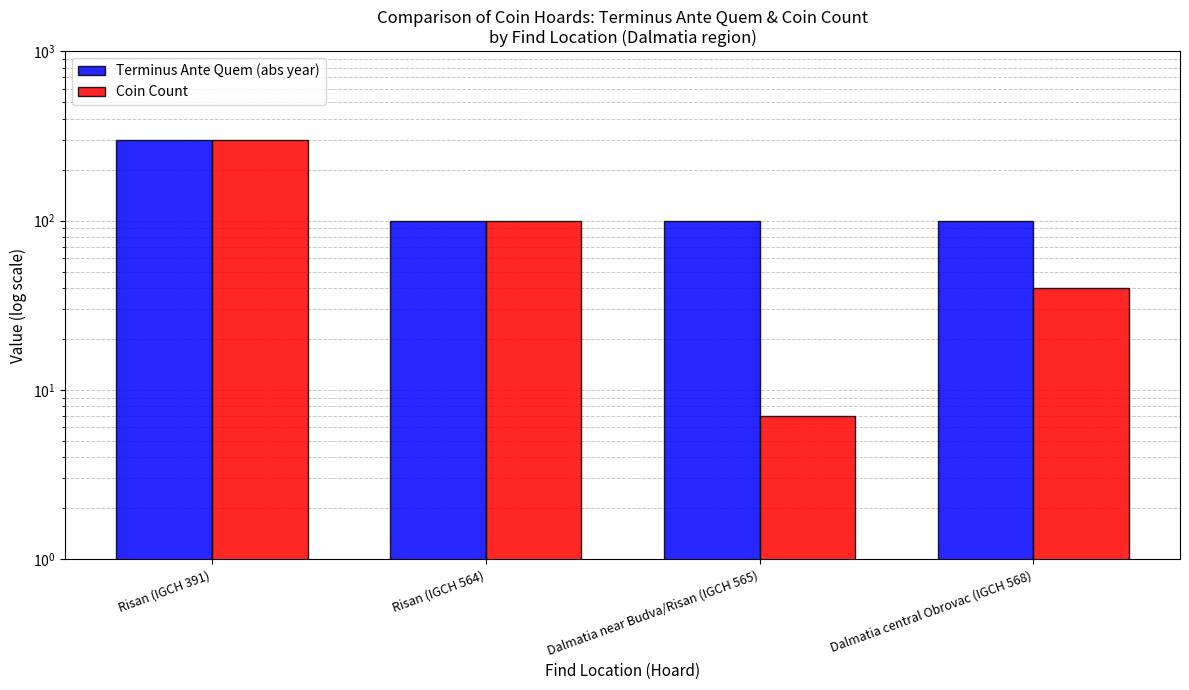

How many distinct data groups are displayed?

2